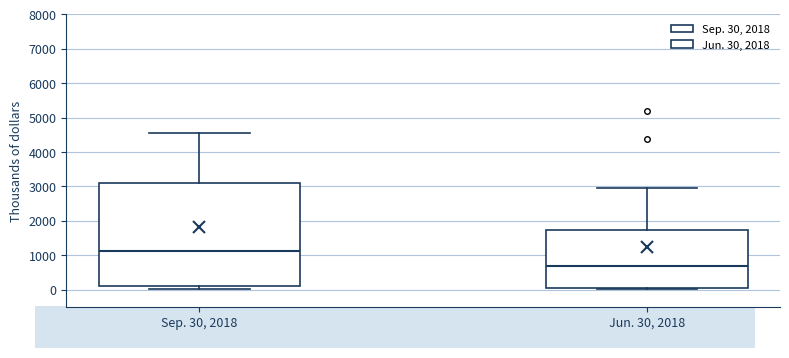

Comparing the boxes themselves (not the whiskers), which one is the tallest?

Sep. 30, 2018